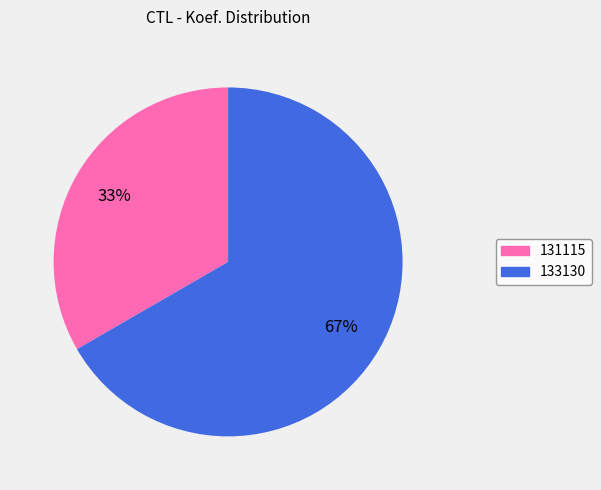

Between 133130 and 131115, which is larger?

133130